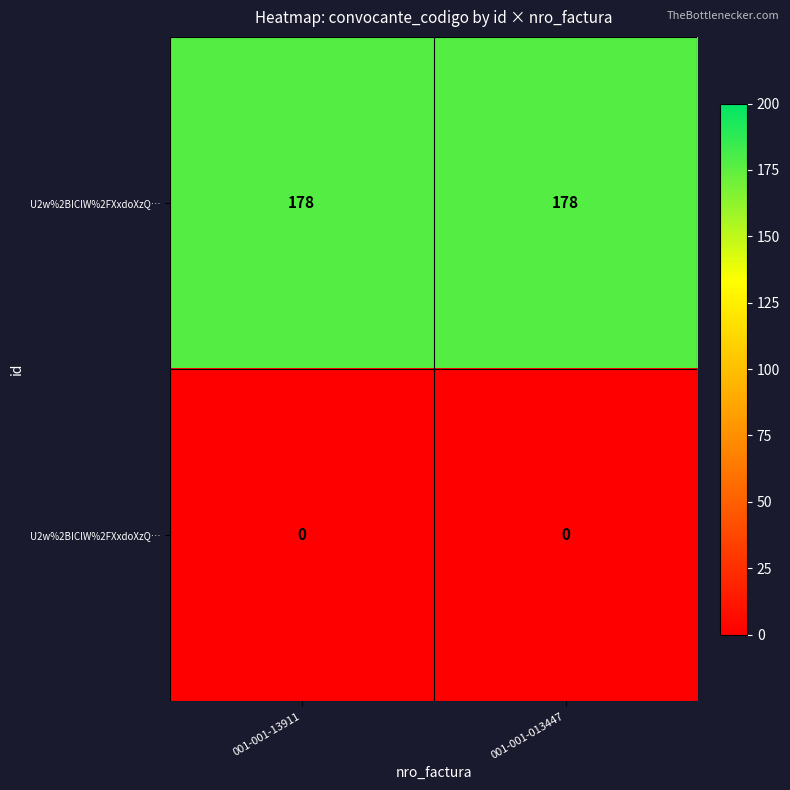

What is the difference between the highest and lowest values at 001-001-013447?

178